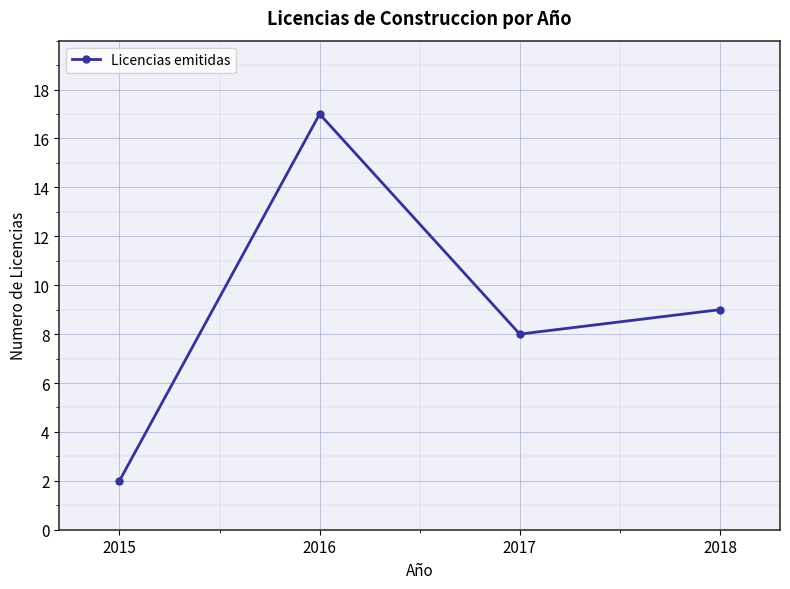

The chart shows a value of 22 at 2016. True or false?

False